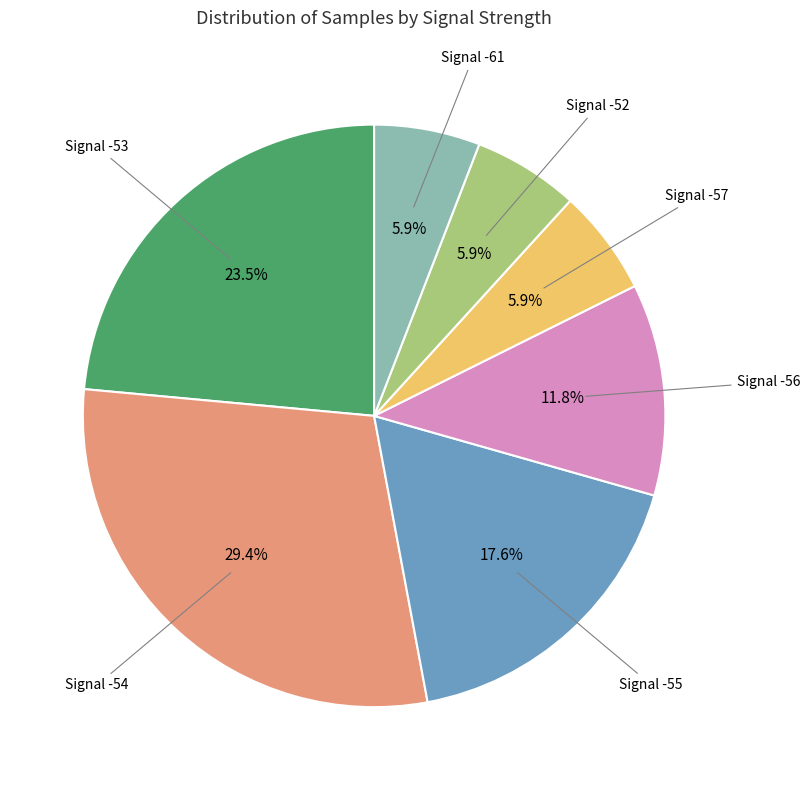

Is there any slice that represents more than half of the pie?

No